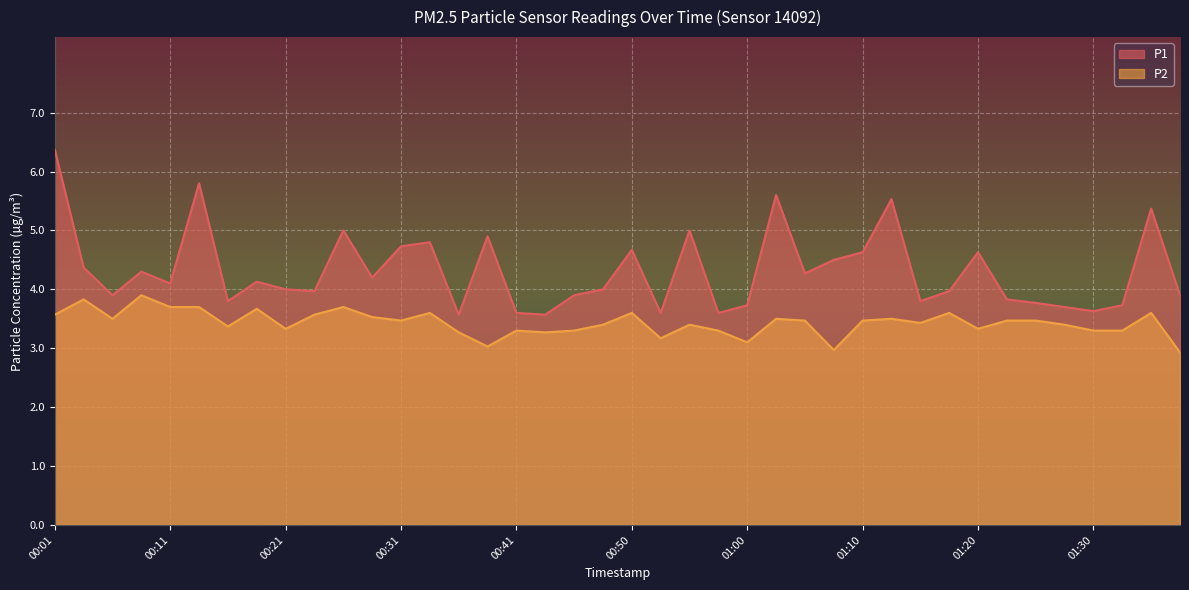

True or false: P2 and P1 intersect in this chart.

False